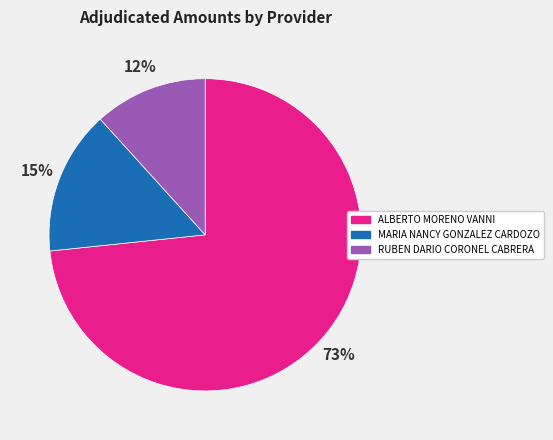

To the nearest percent, what is the average slice percentage?

33%